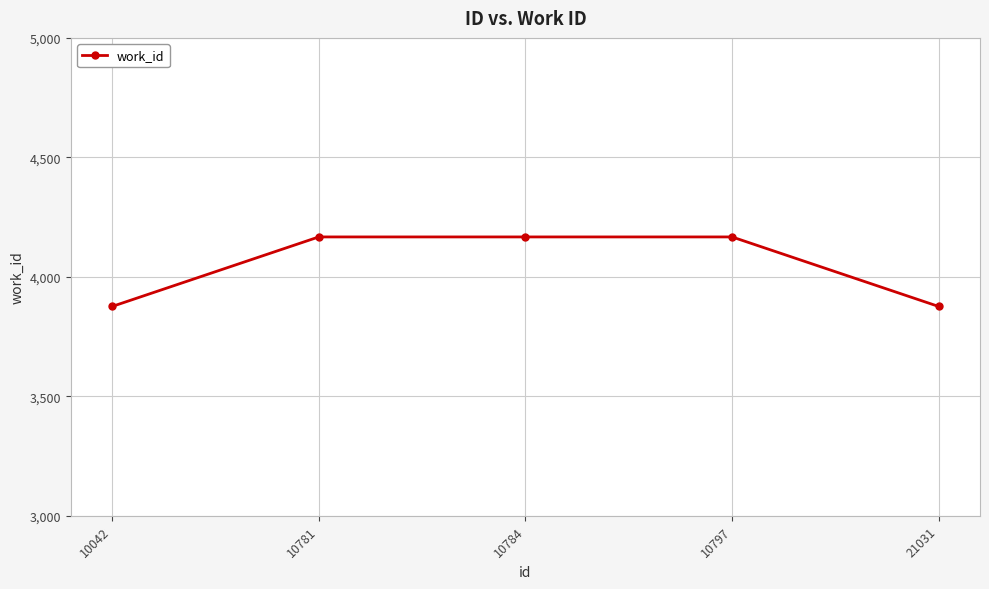

True or false: the data has more than 2 interior local peaks.

False